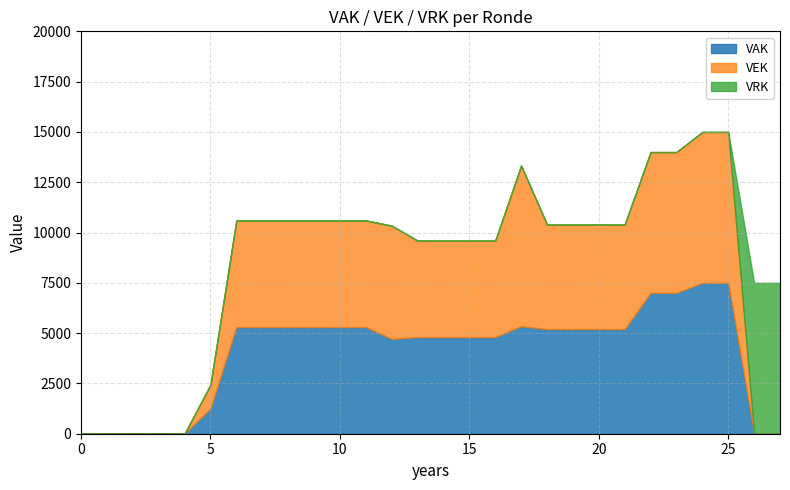

What is the maximum value for VAK?

7500